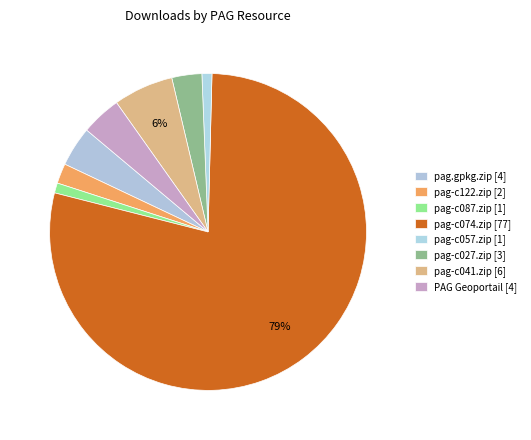

True or false: pag-c027.zip accounts for 3% of the total.

True